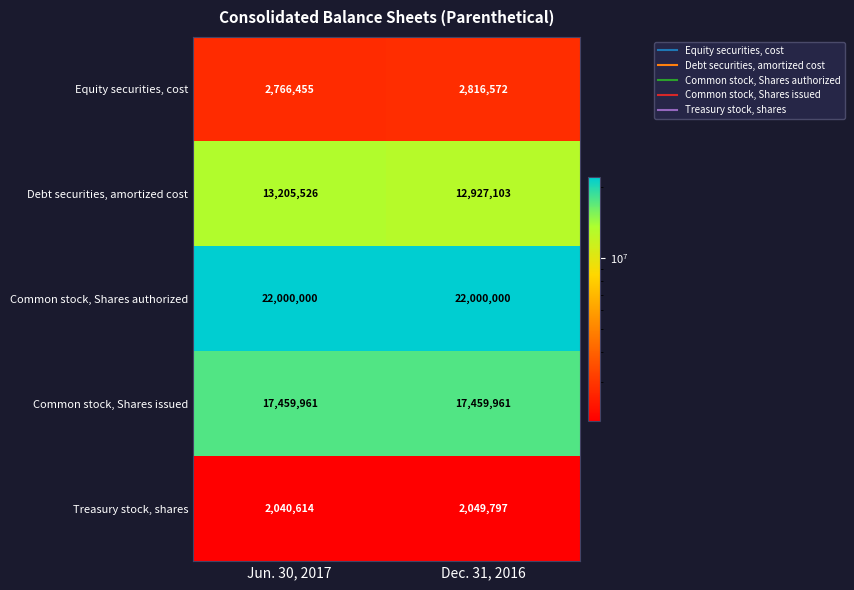

Which category has the lowest value across all series?

Jun. 30, 2017